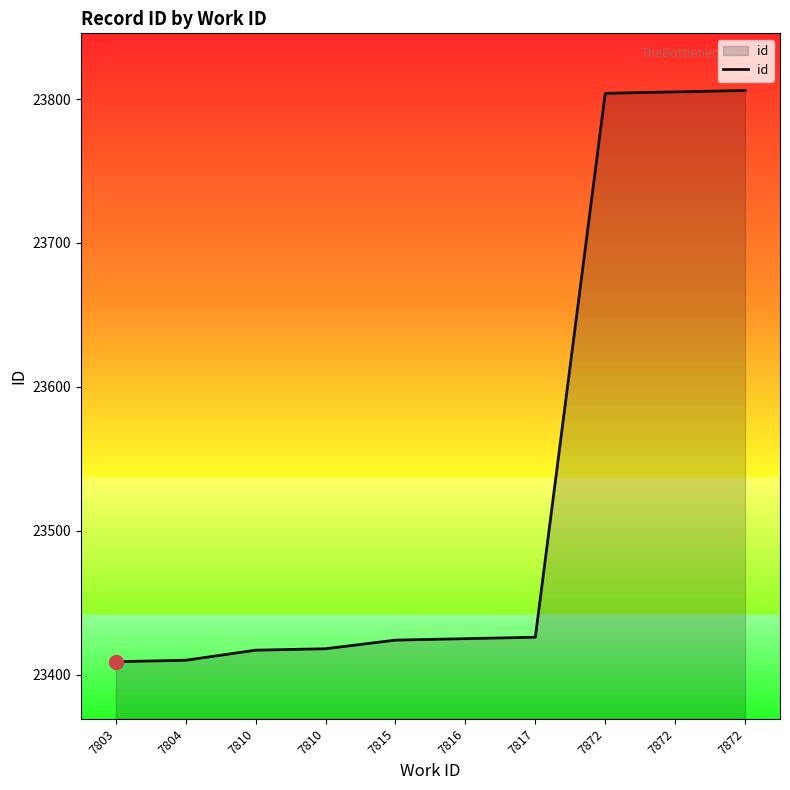

How many lines are shown in the chart?

1